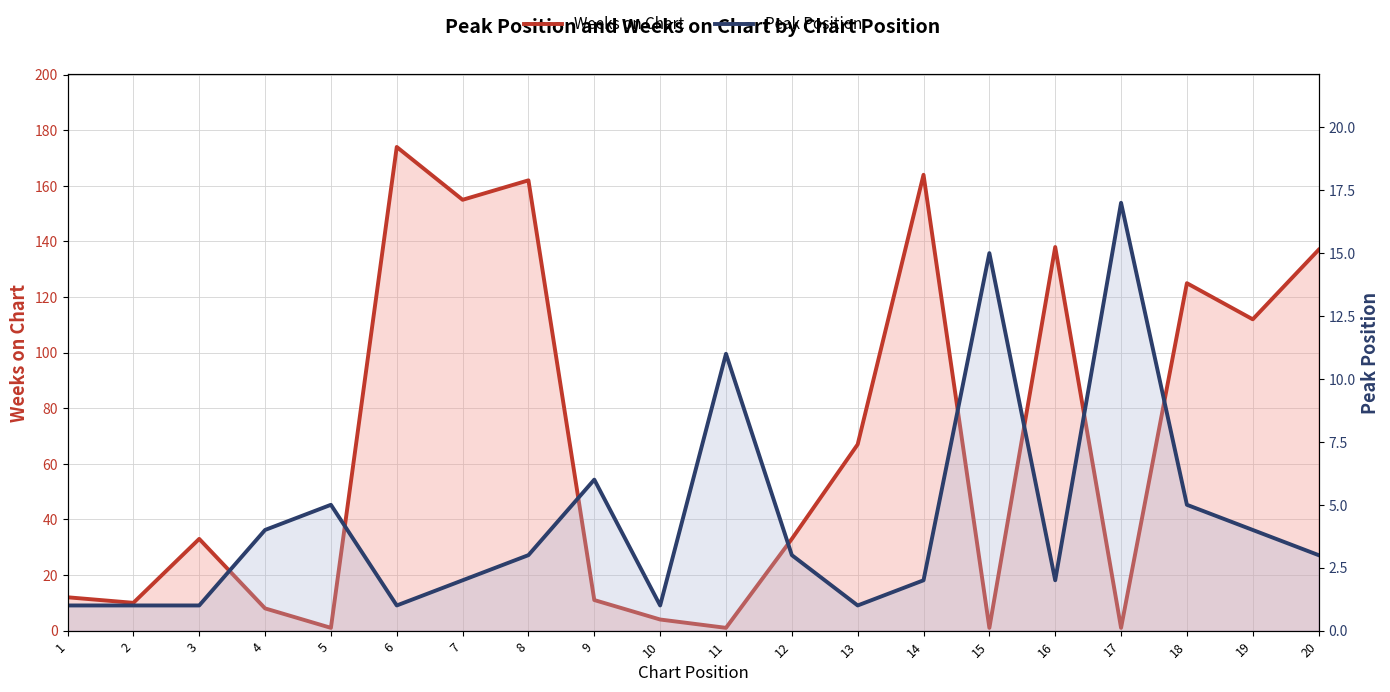

What are all the series names shown in the legend?

Weeks on Chart, Peak Position